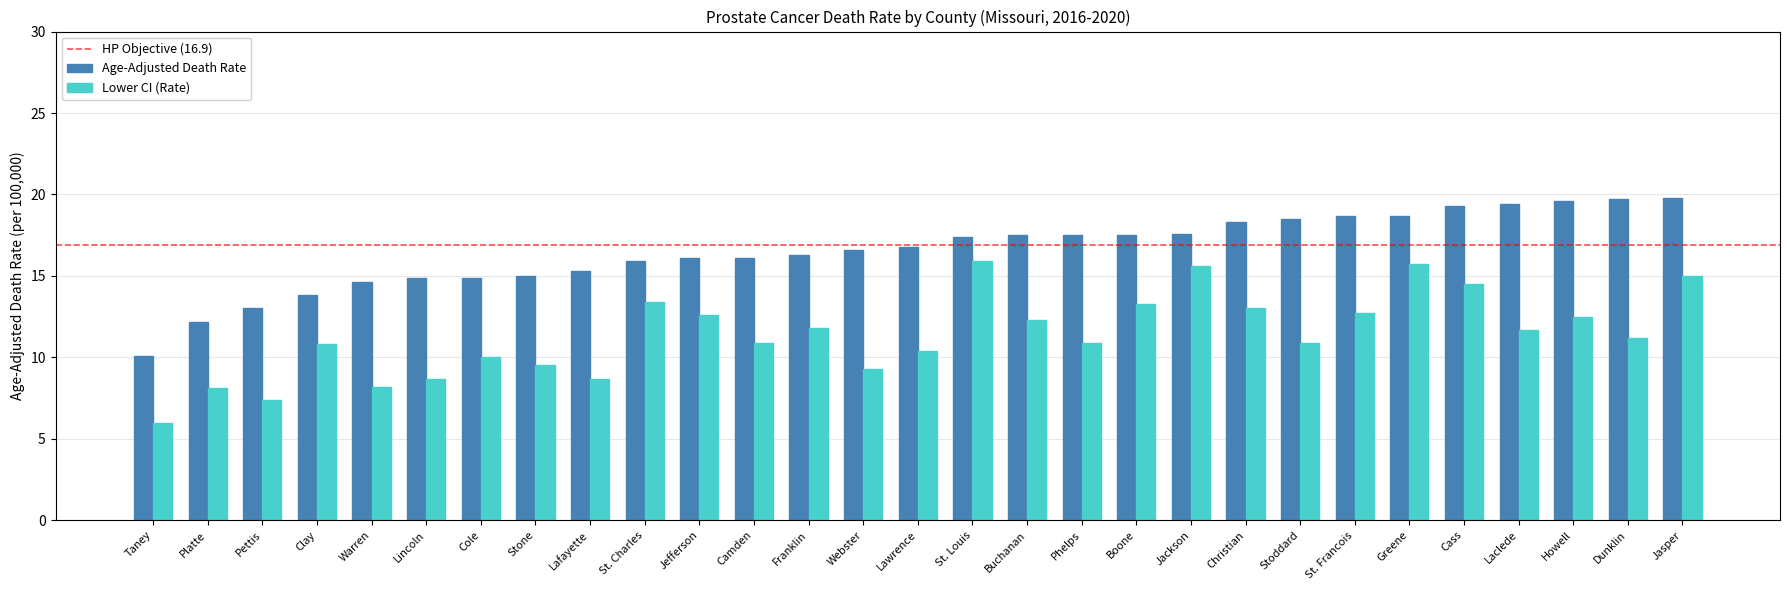

What is the average value of the Age-Adjusted Death Rate series?

16.6